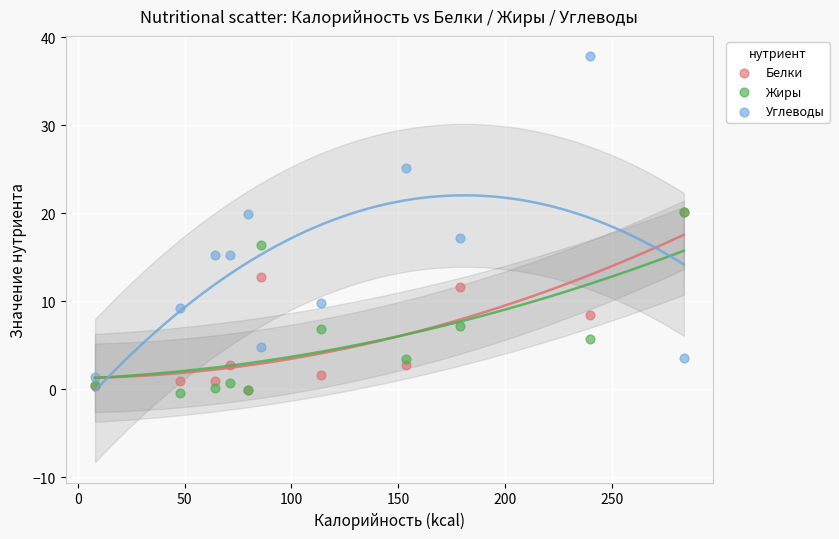

Which series has the largest Y range (max minus min)?

Углеводы